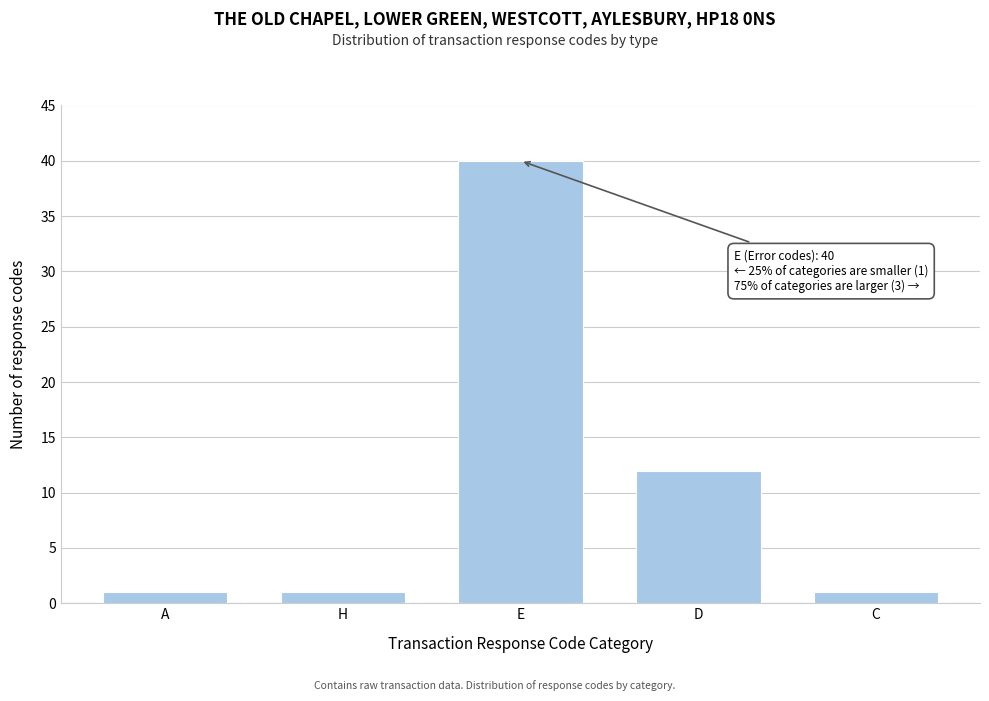

Reading right to left, transcribe all the data shown in this chart.

1	12	40	1	1